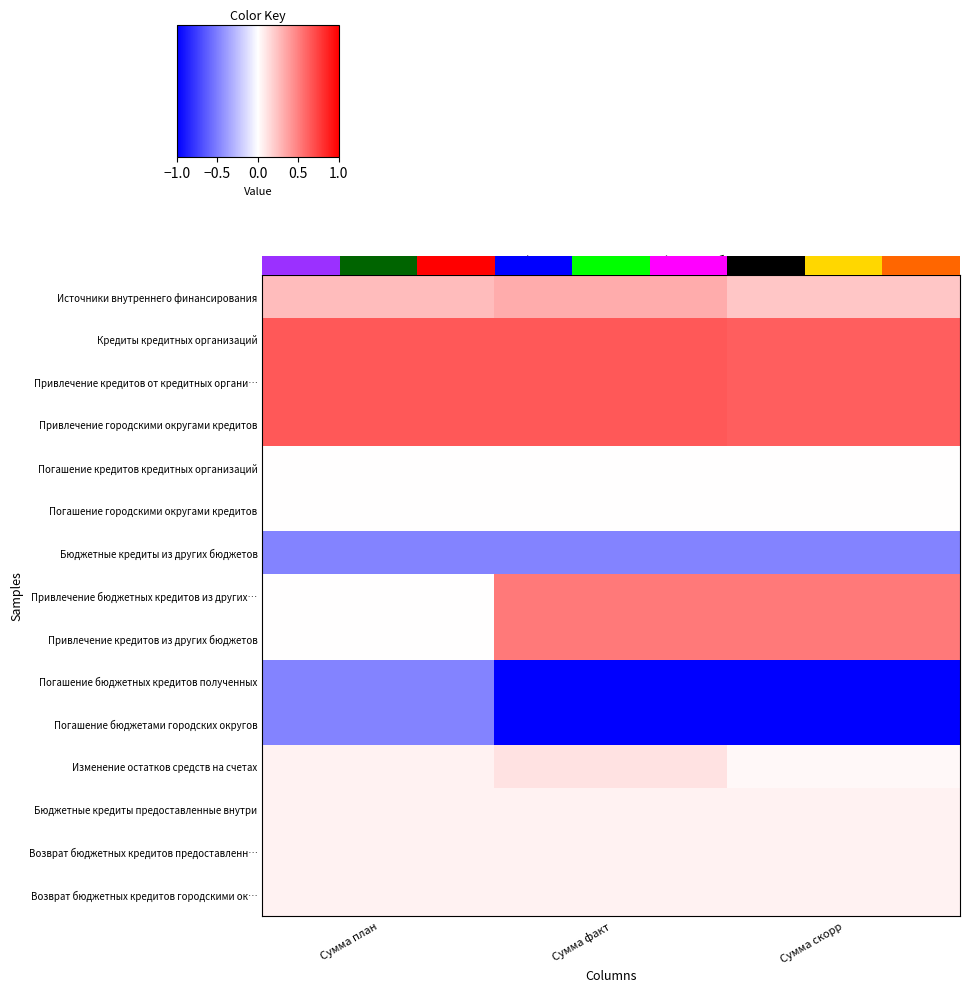

Reading right to left, extract all data points from this chart.

Источники внутреннего финансирования: Сумма скорр=55483.9	Сумма факт=80313.8	Сумма план=65046.0
Кредиты кредитных организаций: Сумма скорр=154000.0	Сумма факт=159131.1	Сумма план=159131.1
Привлечение кредитов от кредитных органи…: Сумма скорр=154000.0	Сумма факт=159131.1	Сумма план=159131.1
Привлечение городскими округами кредитов: Сумма скорр=154000.0	Сумма факт=159131.1	Сумма план=159131.1
Погашение кредитов кредитных организаций: Сумма скорр=0.0	Сумма факт=0.0	Сумма план=0.0
Погашение городскими округами кредитов: Сумма скорр=0.0	Сумма факт=0.0	Сумма план=0.0
Бюджетные кредиты из других бюджетов: Сумма скорр=-118131.1	Сумма факт=-118131.1	Сумма план=-118131.1
Привлечение бюджетных кредитов из других…: Сумма скорр=127044.8	Сумма факт=127044.8	Сумма план=0.0
Привлечение кредитов из других бюджетов: Сумма скорр=127044.8	Сумма факт=127044.8	Сумма план=0.0
Погашение бюджетных кредитов полученных: Сумма скорр=-245175.9	Сумма факт=-245175.9	Сумма план=-118131.1
Погашение бюджетами городских округов: Сумма скорр=-245175.9	Сумма факт=-245175.9	Сумма план=-118131.1
Изменение остатков средств на счетах: Сумма скорр=7615.0	Сумма факт=27313.8	Сумма план=12046.0
Бюджетные кредиты предоставленные внутри: Сумма скорр=12000.0	Сумма факт=12000.0	Сумма план=12000.0
Возврат бюджетных кредитов предоставленн…: Сумма скорр=12000.0	Сумма факт=12000.0	Сумма план=12000.0
Возврат бюджетных кредитов городскими ок…: Сумма скорр=12000.0	Сумма факт=12000.0	Сумма план=12000.0